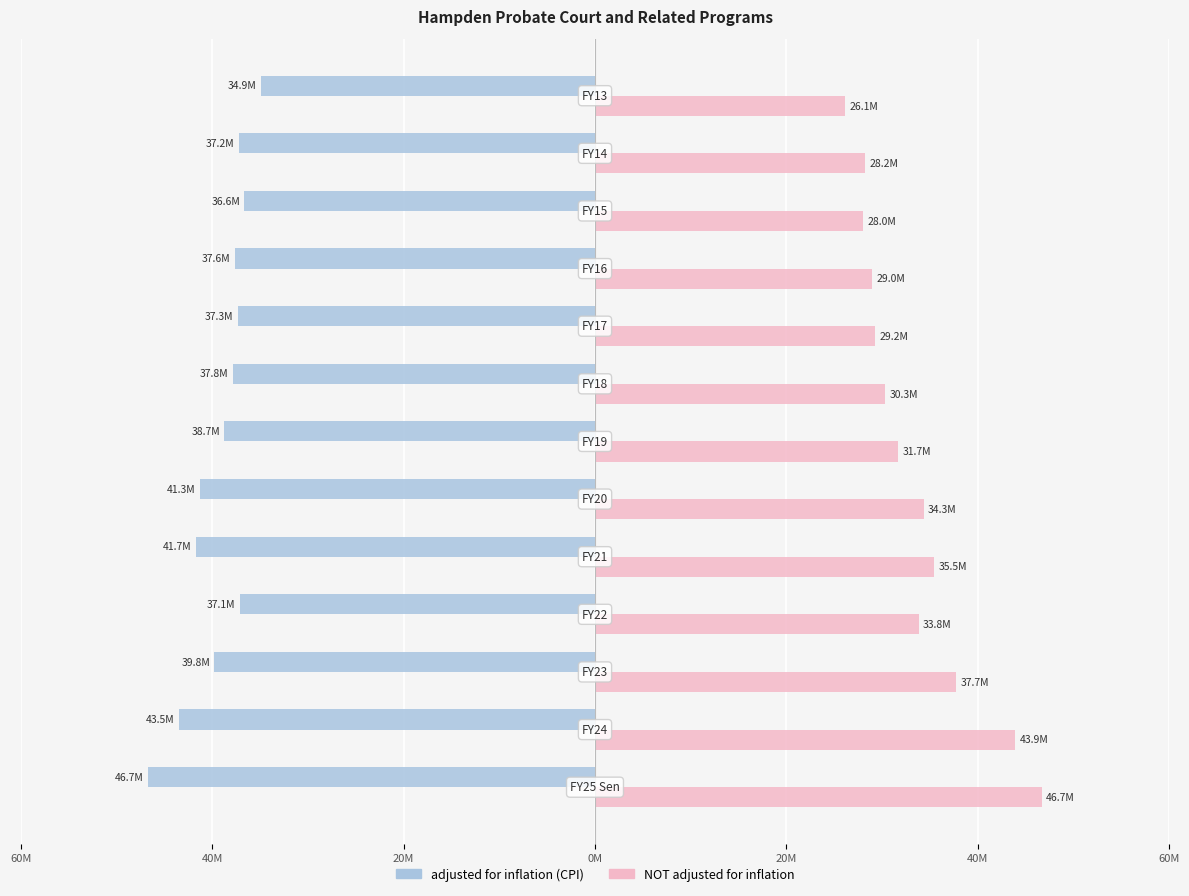

Which series has the largest range (max minus min)?

NOT adjusted for inflation